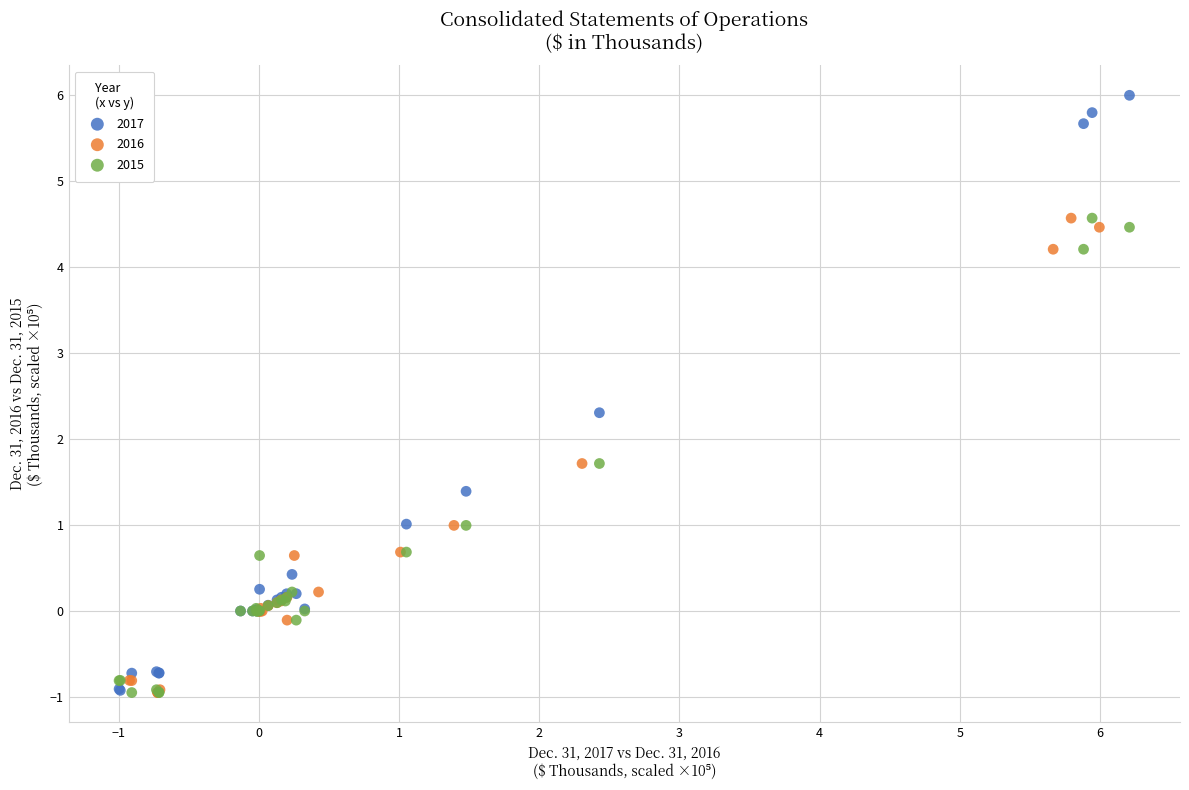

Which series contains the highest Y value?

2017